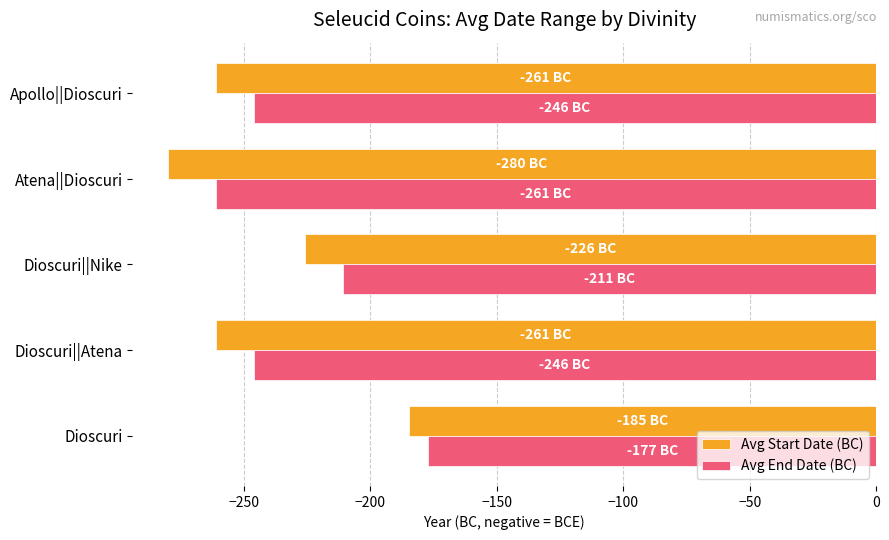

What is the lowest value of the Avg End Date (BC) series?

-261.0